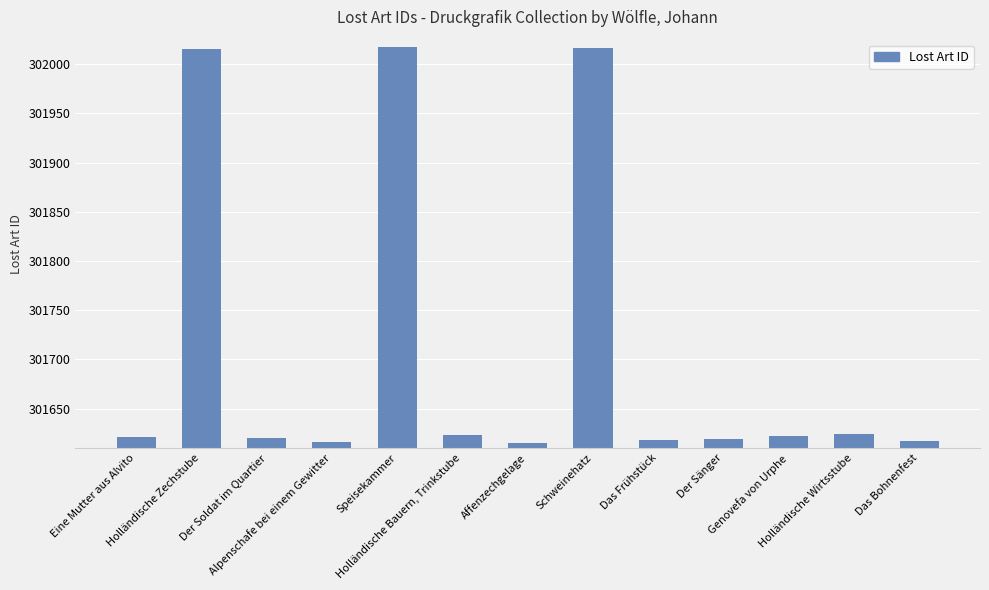

Between Speisekammer and Affenzechgelage, which is larger?

Speisekammer